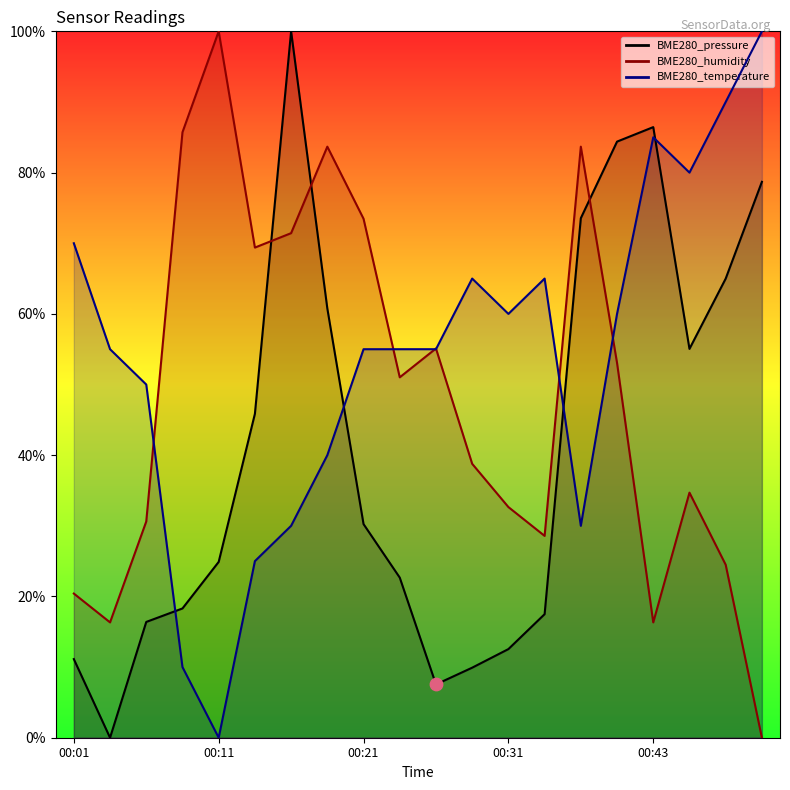

Which series contains the lowest Y value?

BME280_pressure